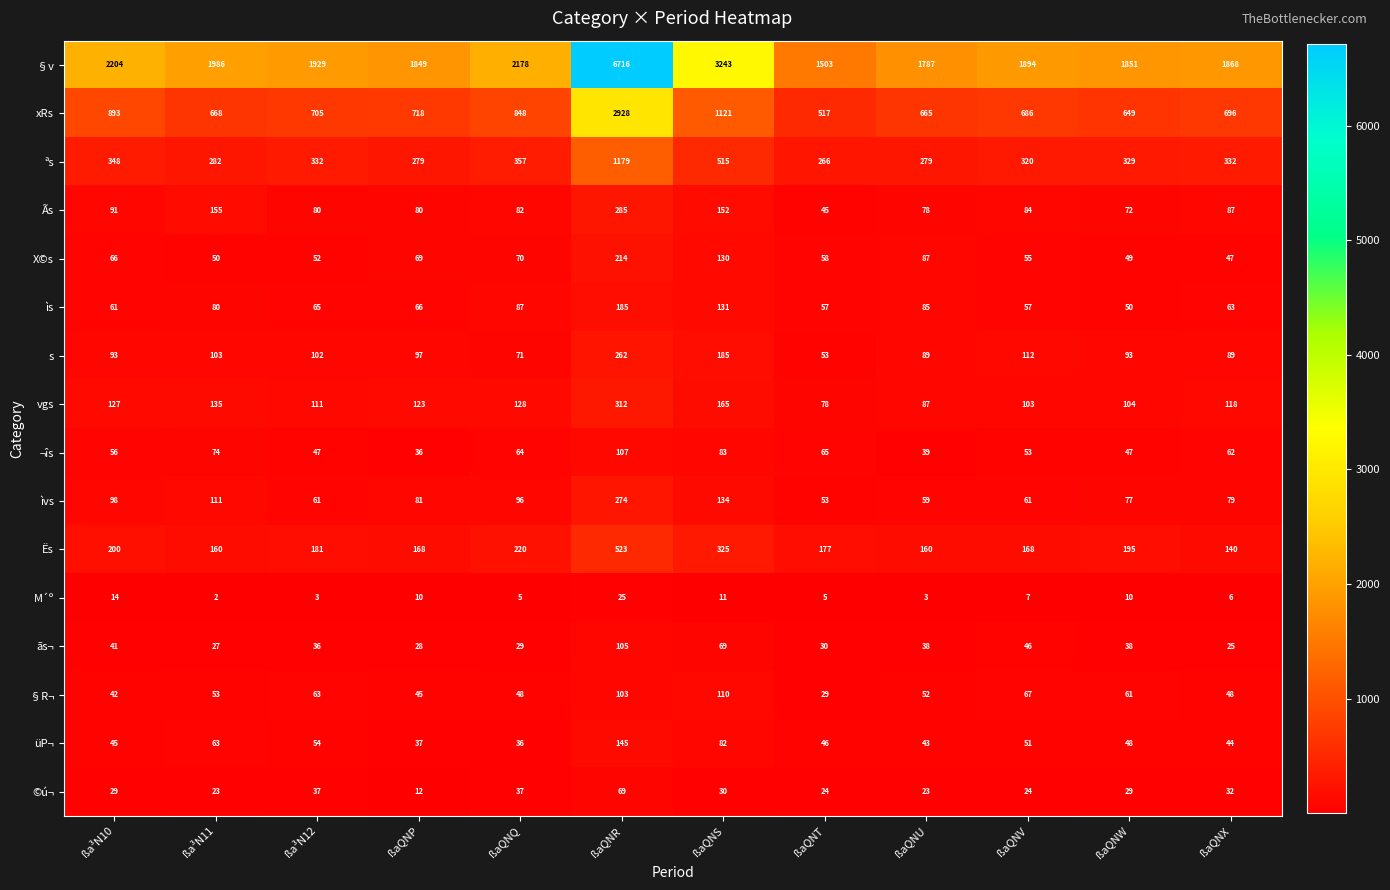

What is the sum of all M´º values?

101